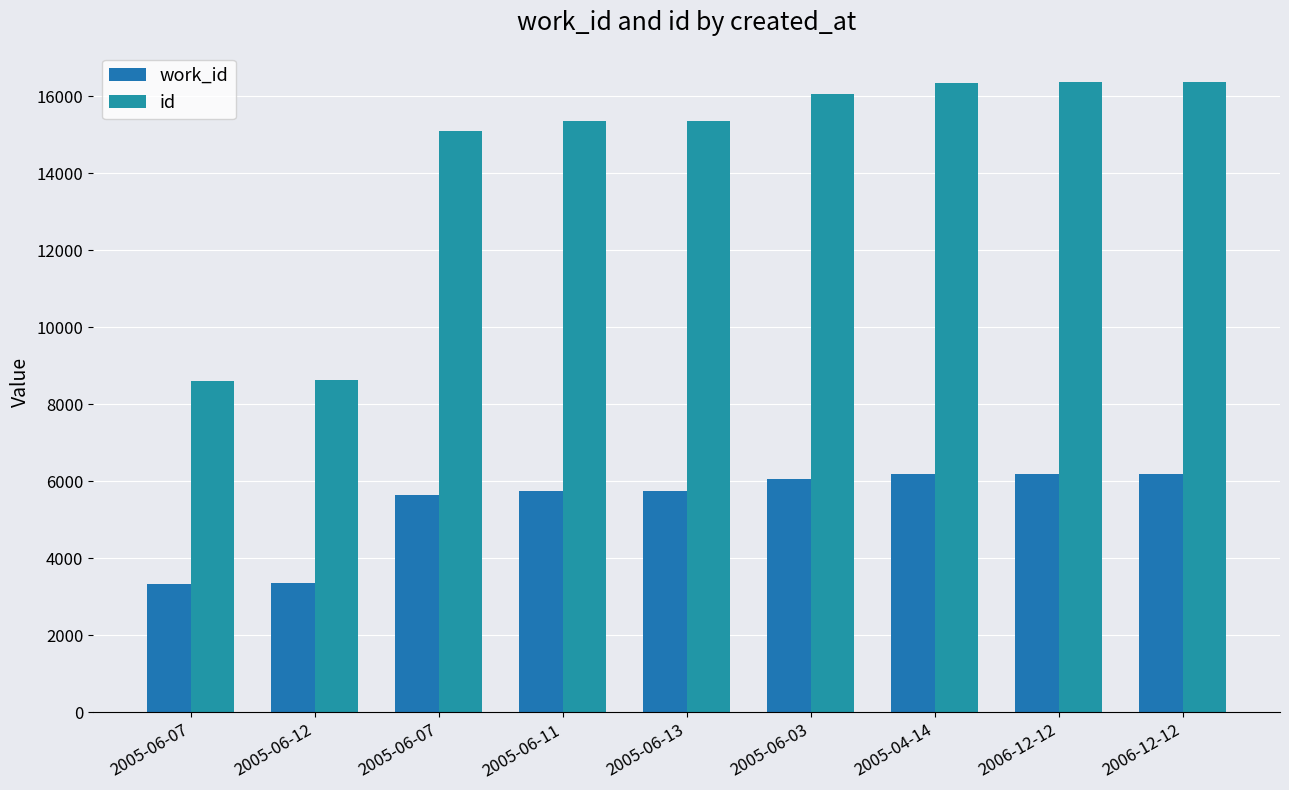

Does the chart contain any negative values?

No